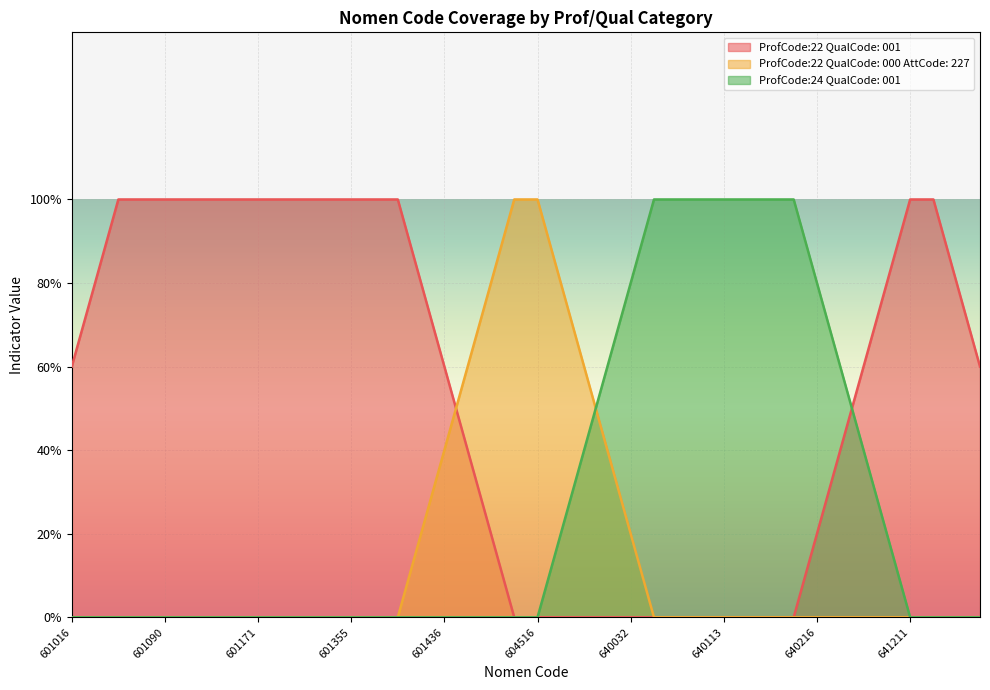

Between 601171 and 640113, which is larger?

601171